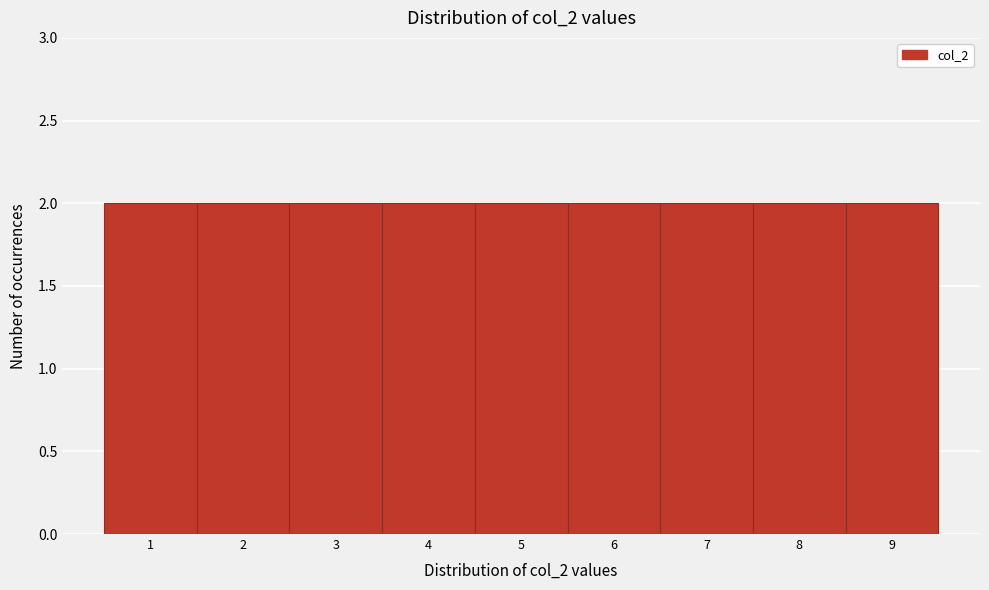

Reading left to right, transcribe this chart: for each bar, give the range it covers on the x-axis and its height. The values are not printed on the chart, so give them approximately, as read against the axis.

0.5 to 1.5: 2
1.5 to 2.5: 2
2.5 to 3.5: 2
3.5 to 4.5: 2
4.5 to 5.5: 2
5.5 to 6.5: 2
6.5 to 7.5: 2
7.5 to 8.5: 2
8.5 to 9.5: 2